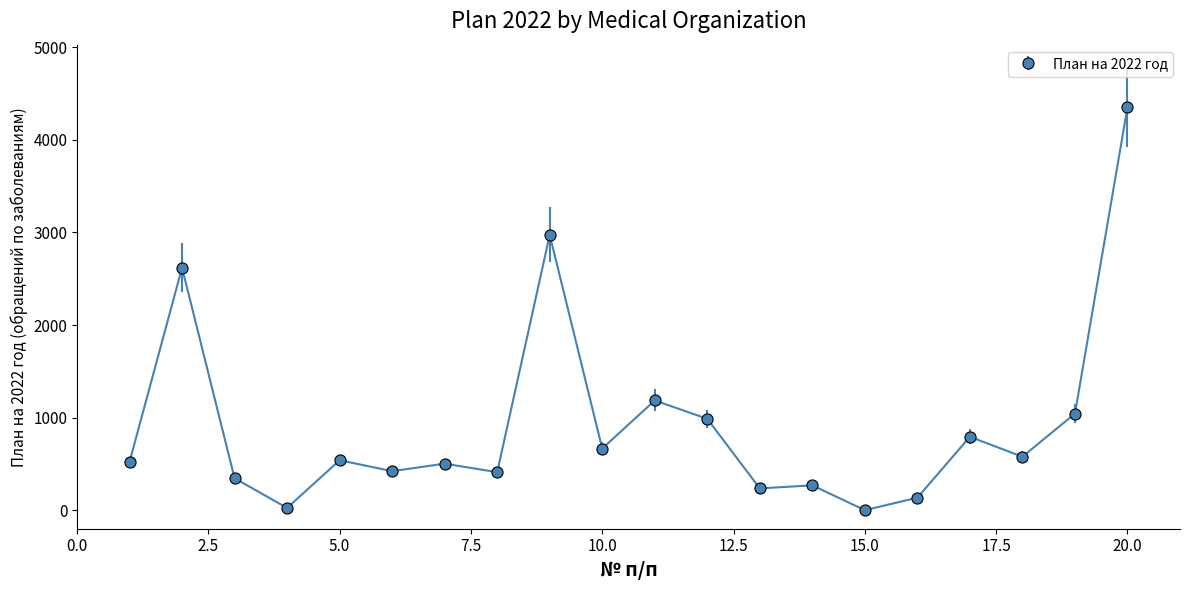

What is the maximum value shown in the chart?

4352